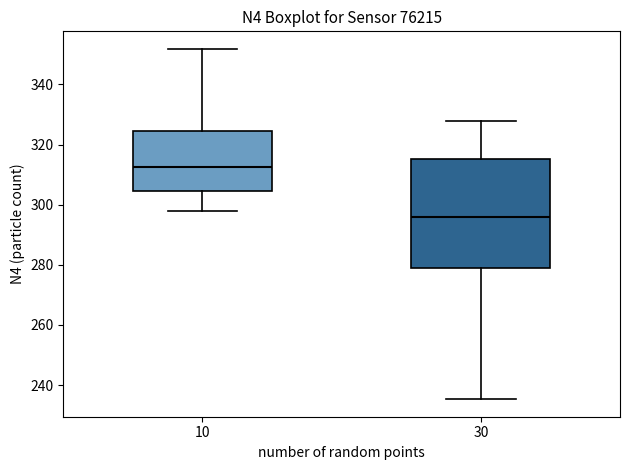

Reading left to right, read every box against the y-axis: the position of its median line, the range the box covers, and the ends of its whiskers. The values are not printed on the chart, so give them approximately, as read against the axis.

10: median 312, box 304 to 324, whiskers 298 to 352
30: median 296, box 280 to 316, whiskers 236 to 328